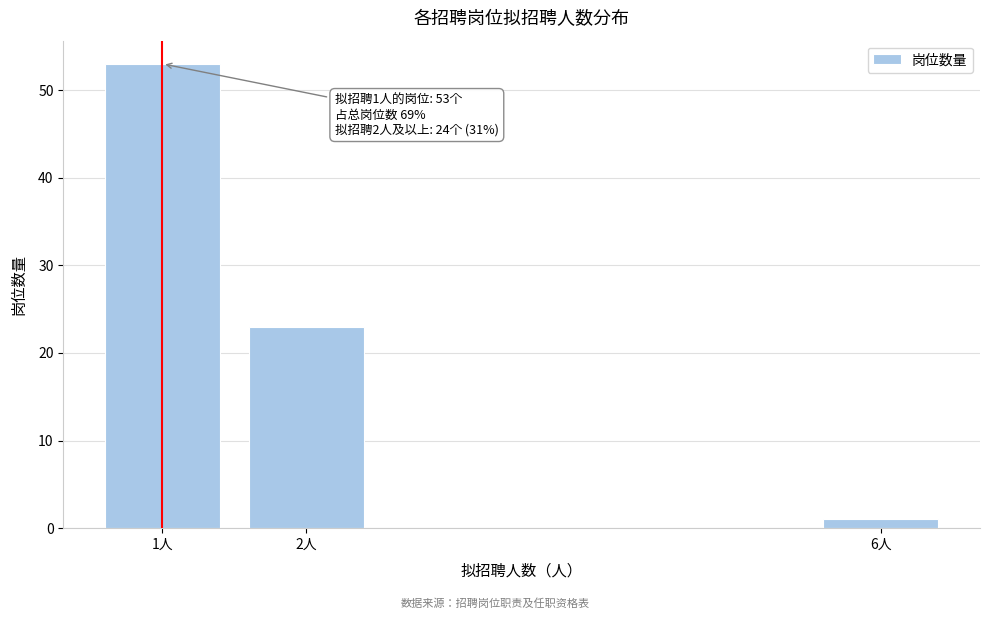

Reading left to right, list all the values displayed in this chart.

53	23	1